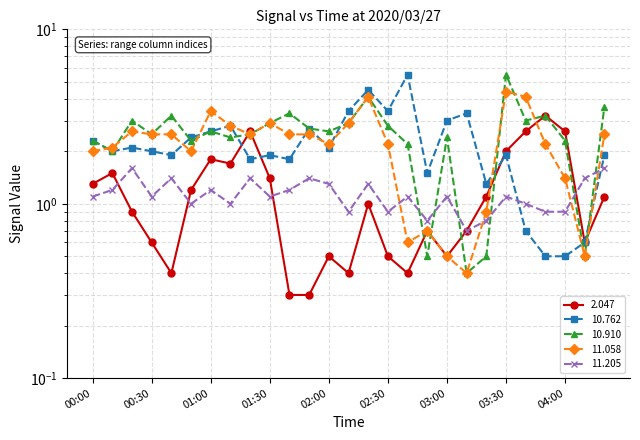

Read the 10.910 value at 01:20.

2.5